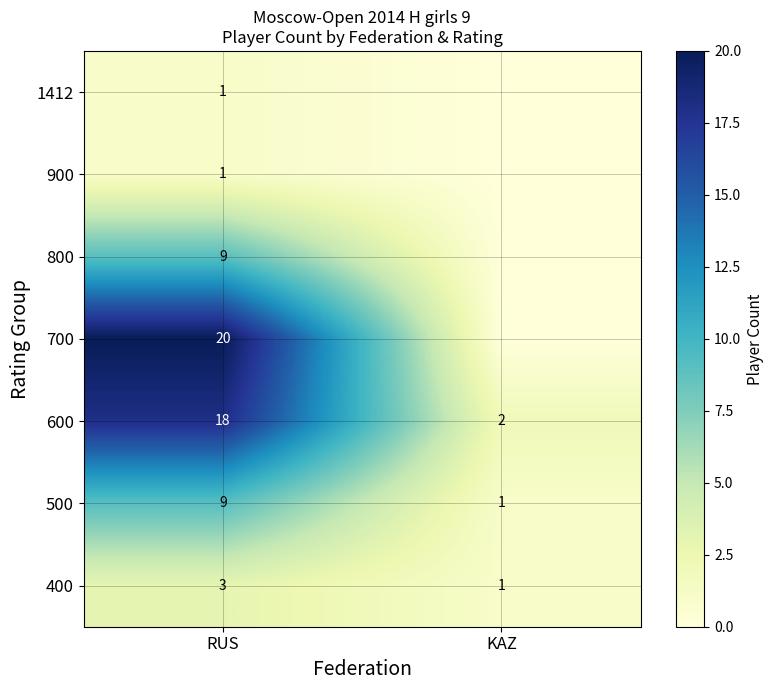

What is the sum of all 400 values?

4